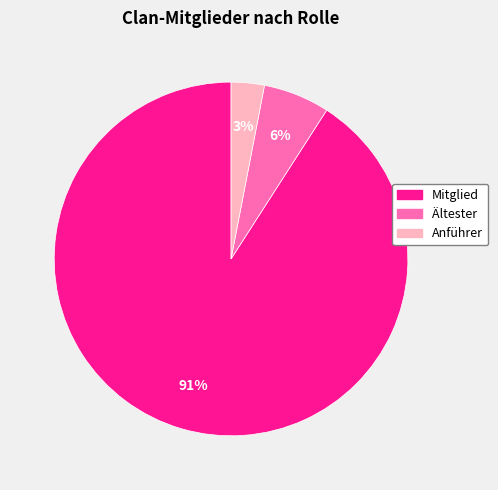

How many slices are in this pie chart?

3